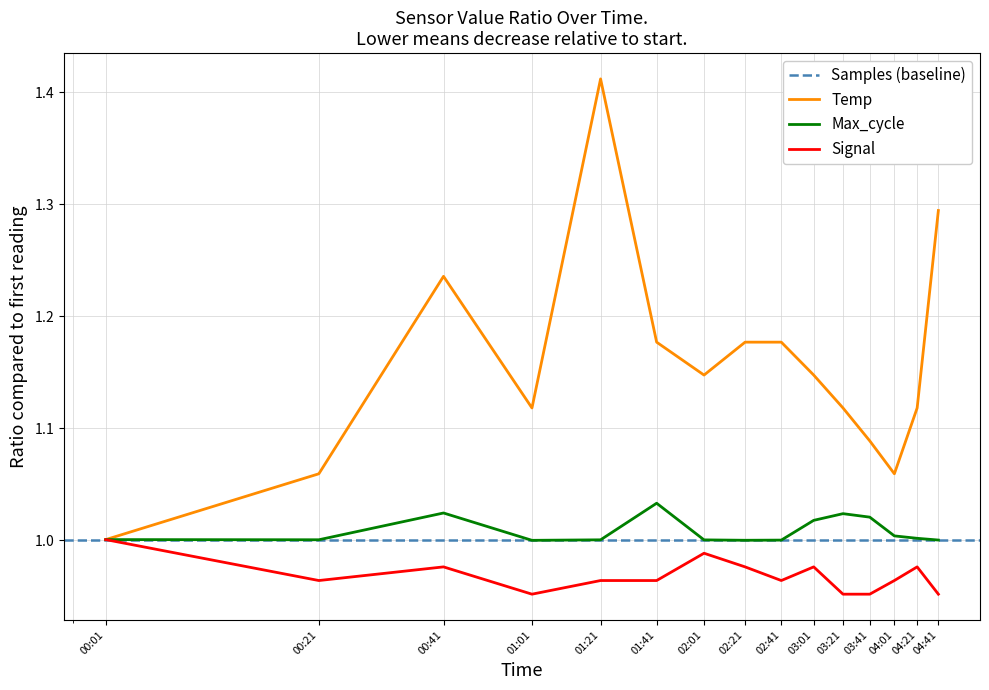

True or false: Temp and Max_cycle intersect in this chart.

False